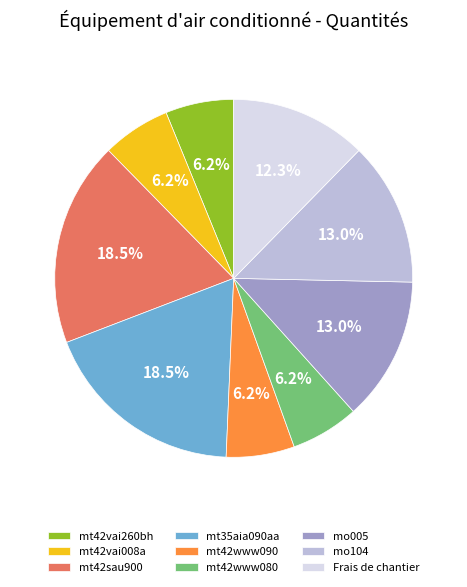

To the nearest percent, what is the average slice percentage?

11%